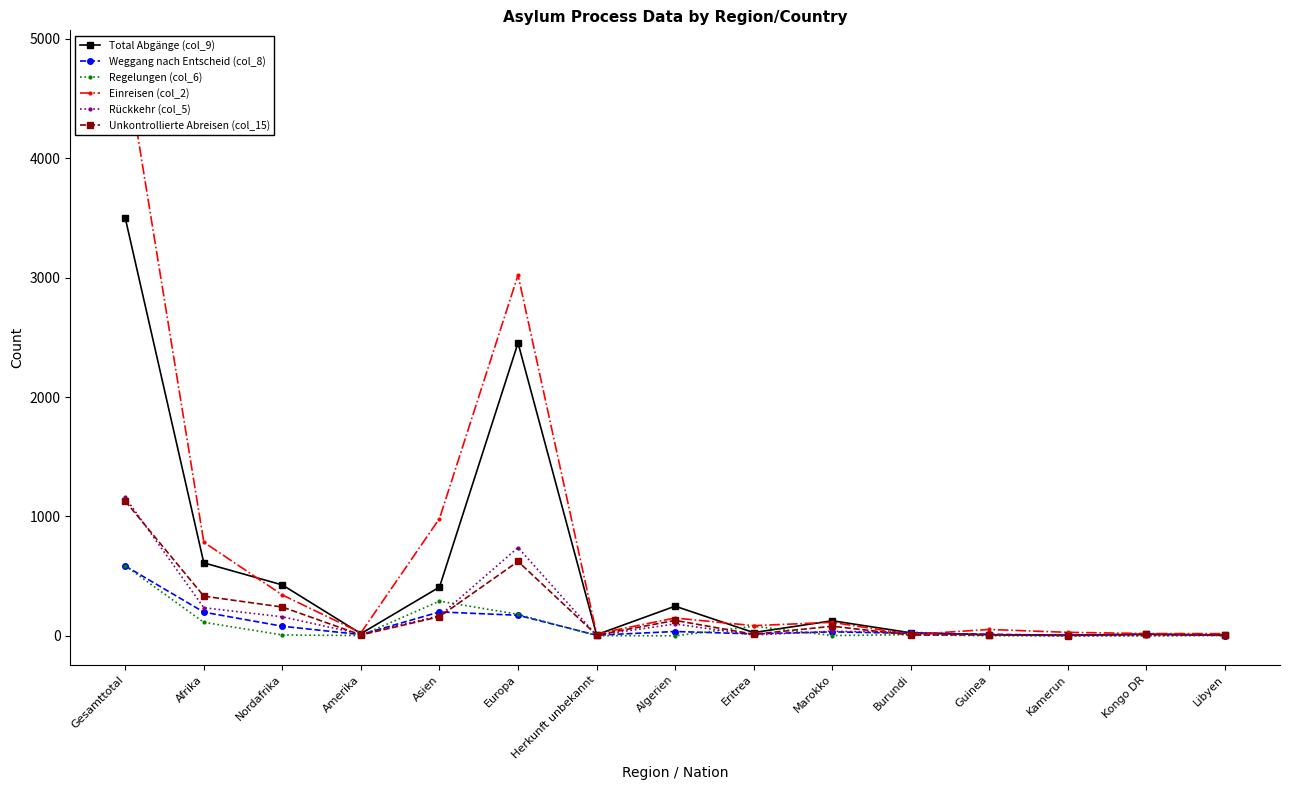

What is the total value across all series at Afrika?

2273